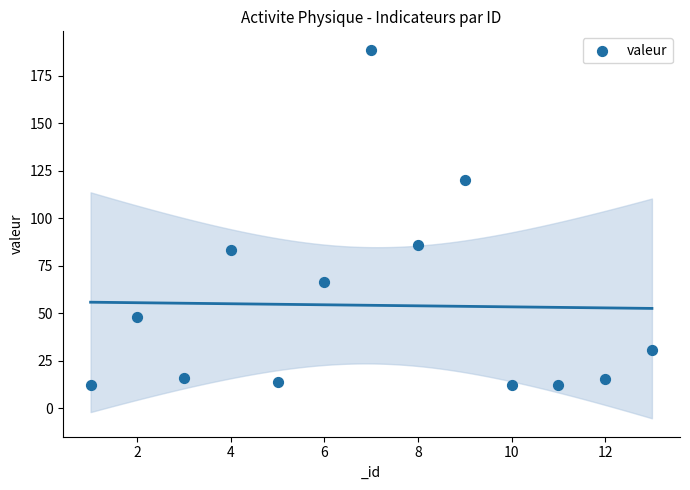

What is the range of X values (max minus min)?

12.0